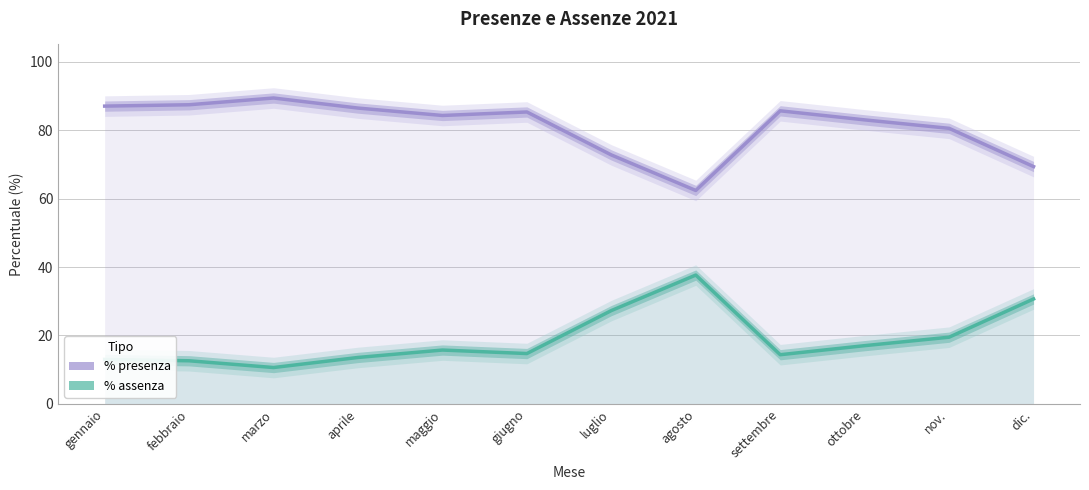

Reading right to left, list all the values displayed in this chart.

% assenza: 69.3	80.5	83.0	85.6	62.4	72.7	85.3	84.3	86.4	89.4	87.4	87.0
% presenza: 30.7	19.5	17.0	14.4	37.6	27.3	14.7	15.7	13.6	10.6	12.6	13.0